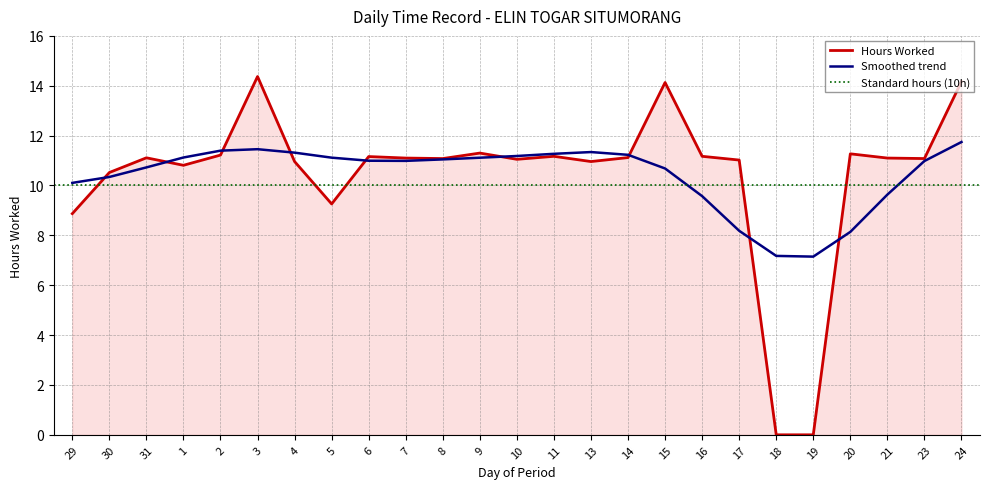

What is the difference between the second highest and second lowest values?

14.2